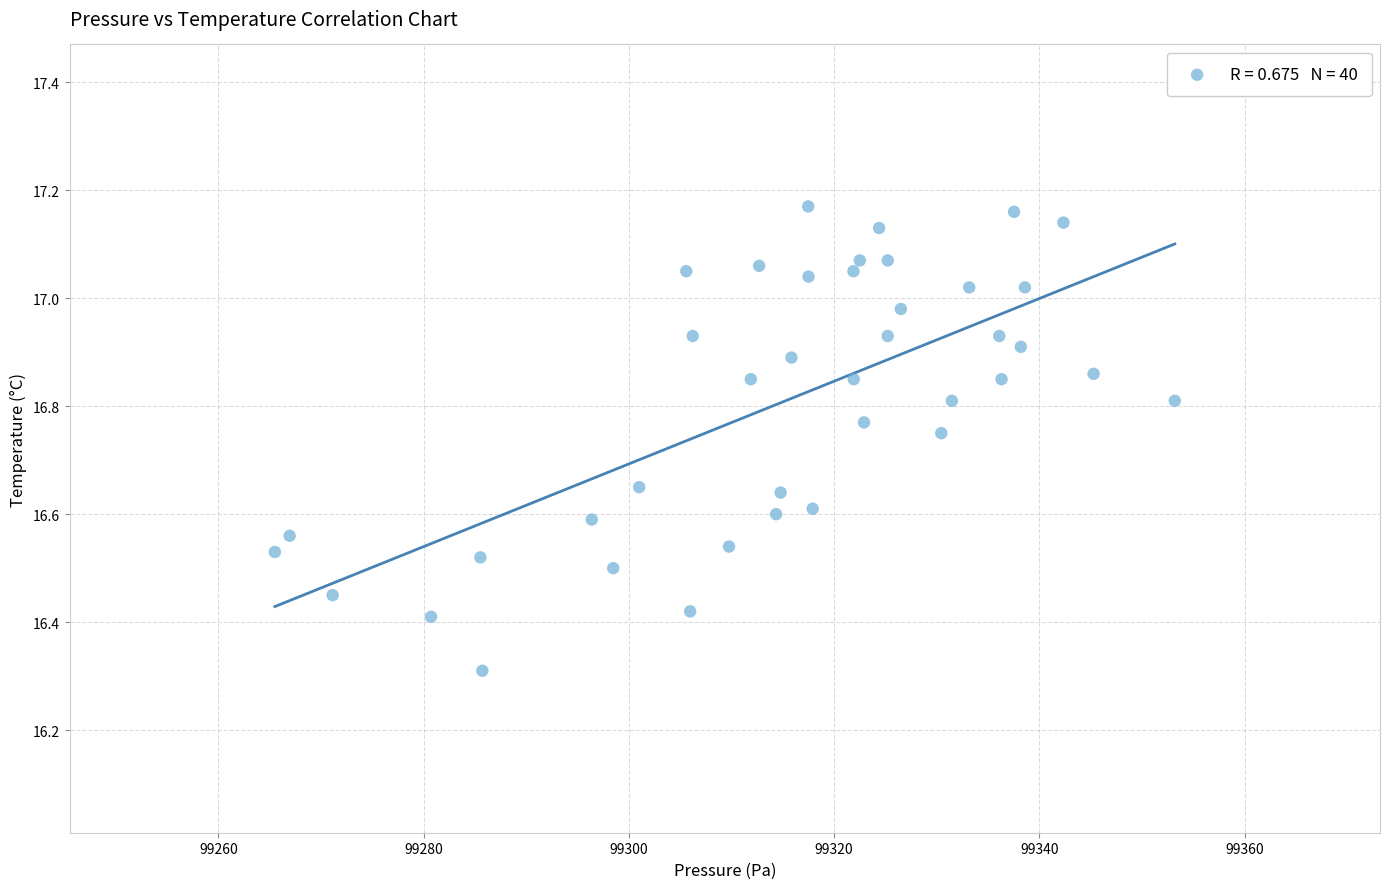

What Y value in the scatter plot is closest to 16?

16.3